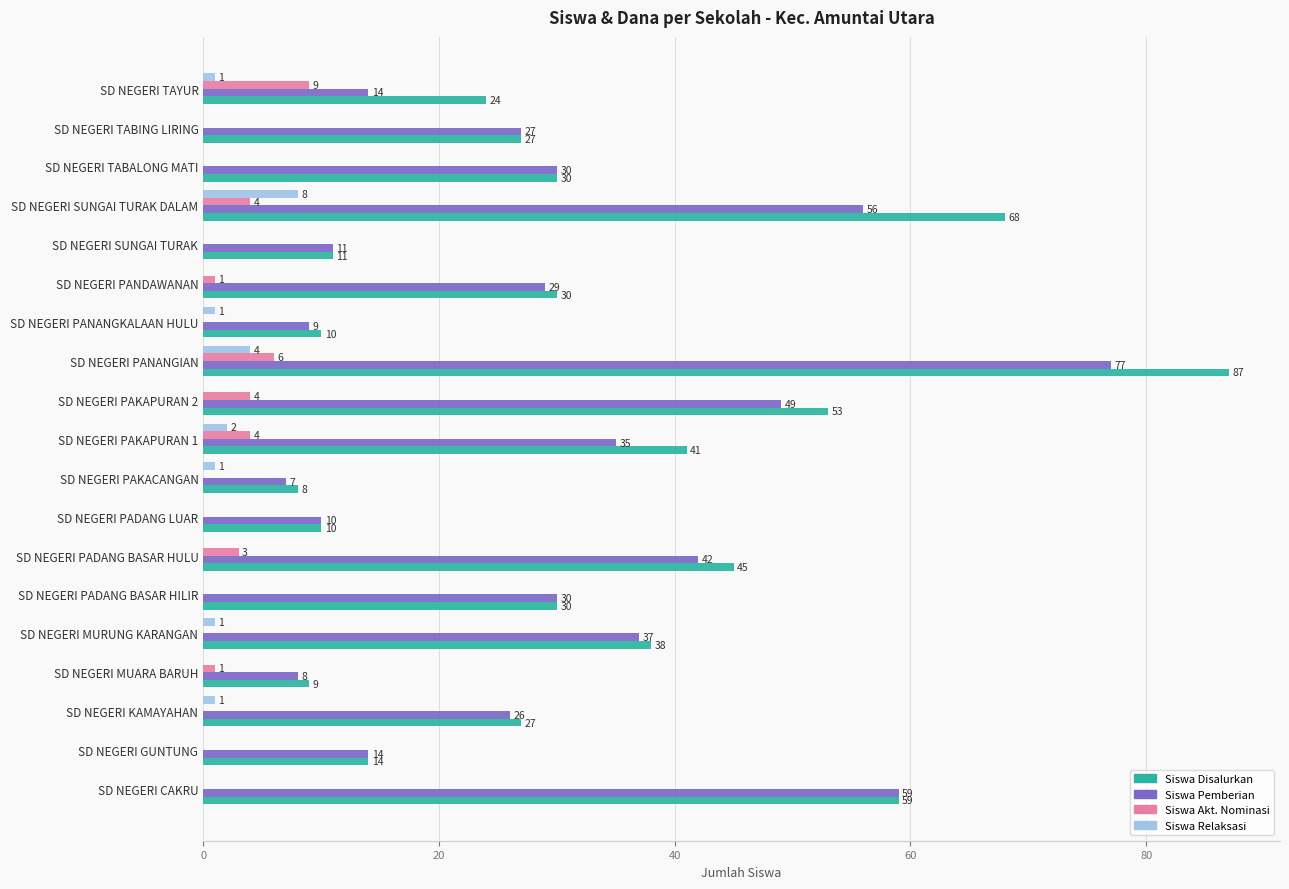

Is it true that Siswa Pemberian equals 27 at SD NEGERI TABING LIRING?

True